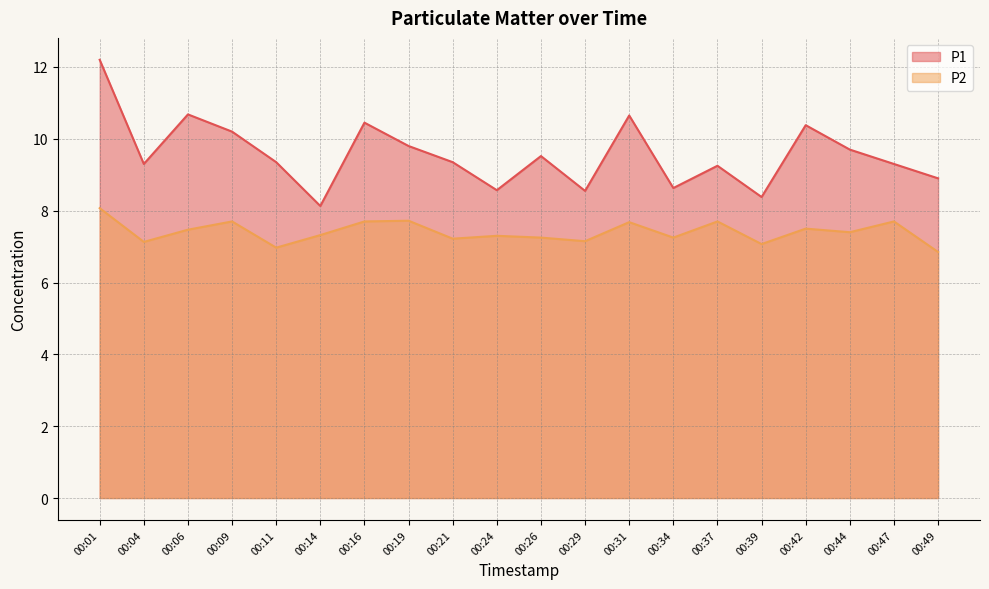

True or false: P2 and P1 cross at least once.

False